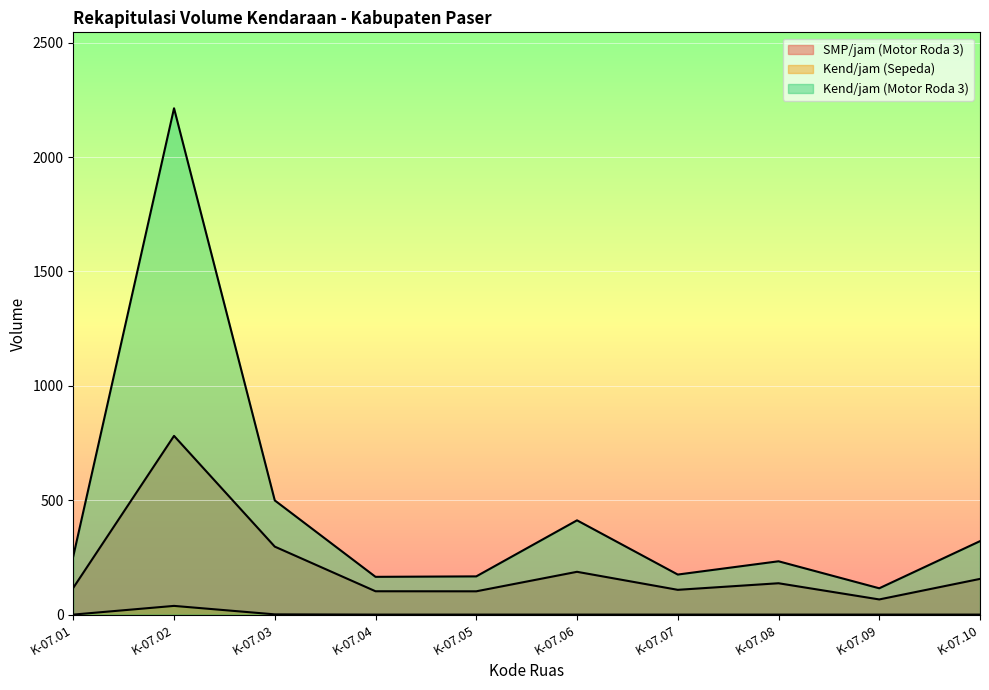

Which series has the largest range (max minus min)?

Kend/jam (Motor Roda 3)